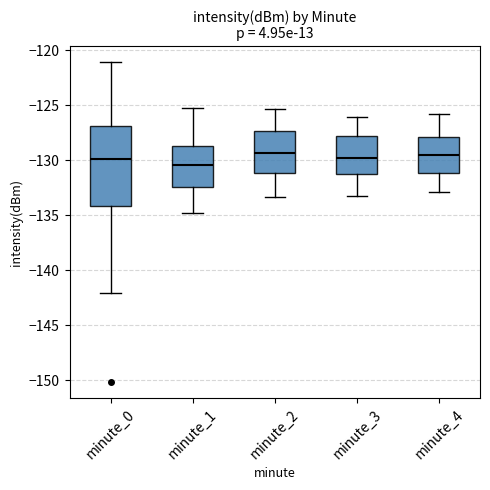

Comparing the boxes themselves (not the whiskers), which one is the tallest?

minute_0